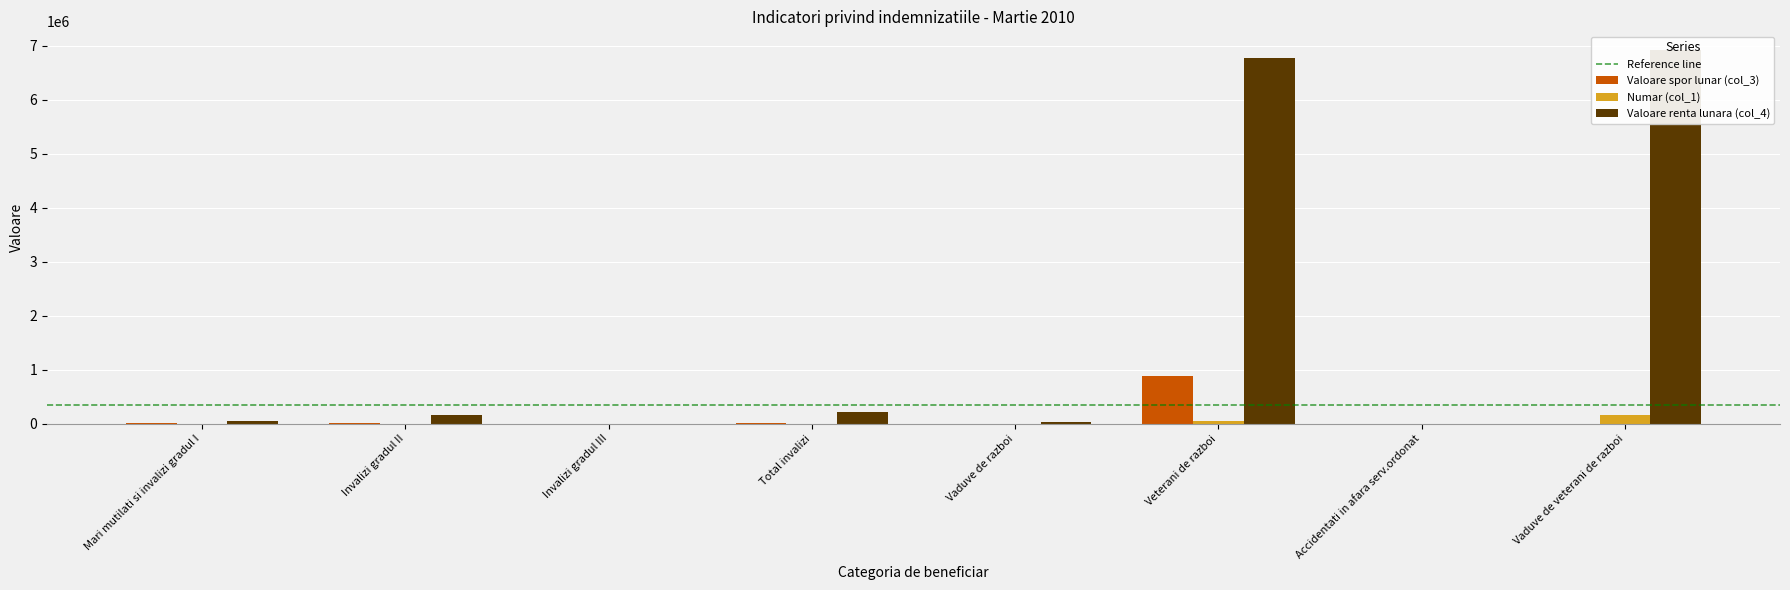

At which label does Valoare renta lunara (col_4) first exceed 167968?

Total invalizi